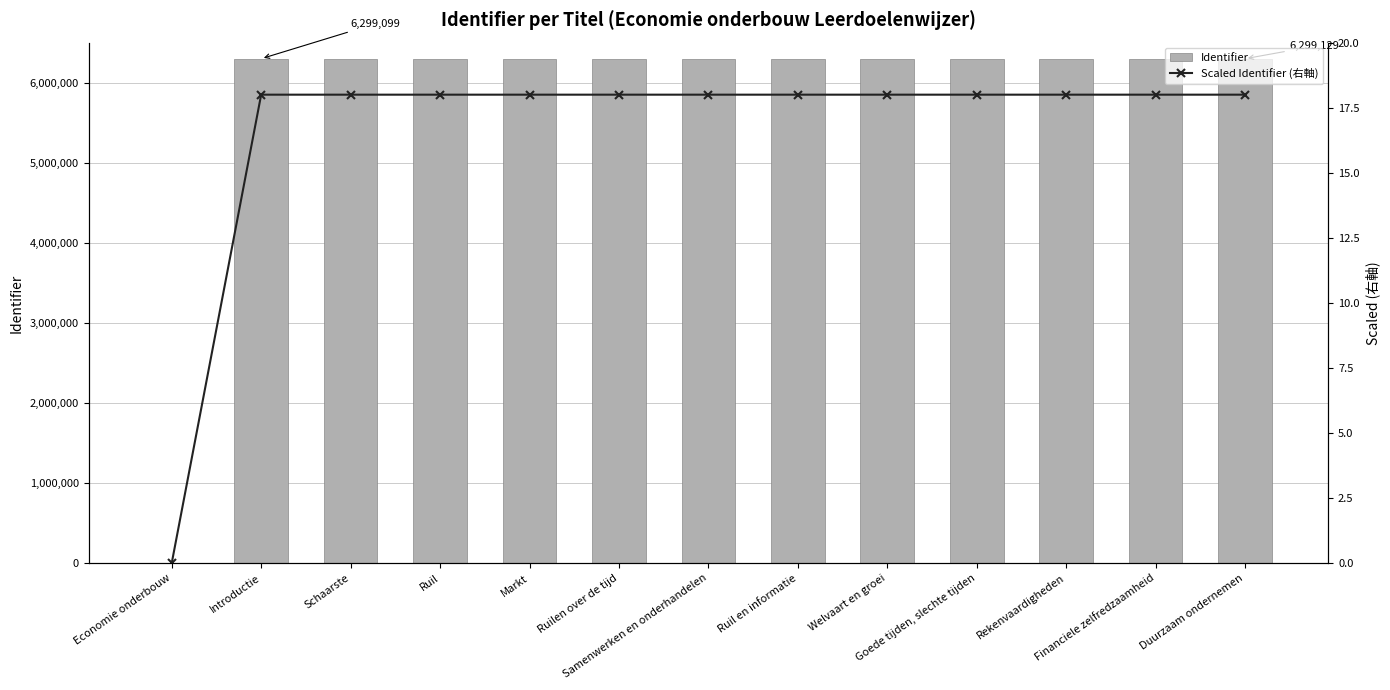

What is the label of the 8th bar from the left?

Ruil en informatie